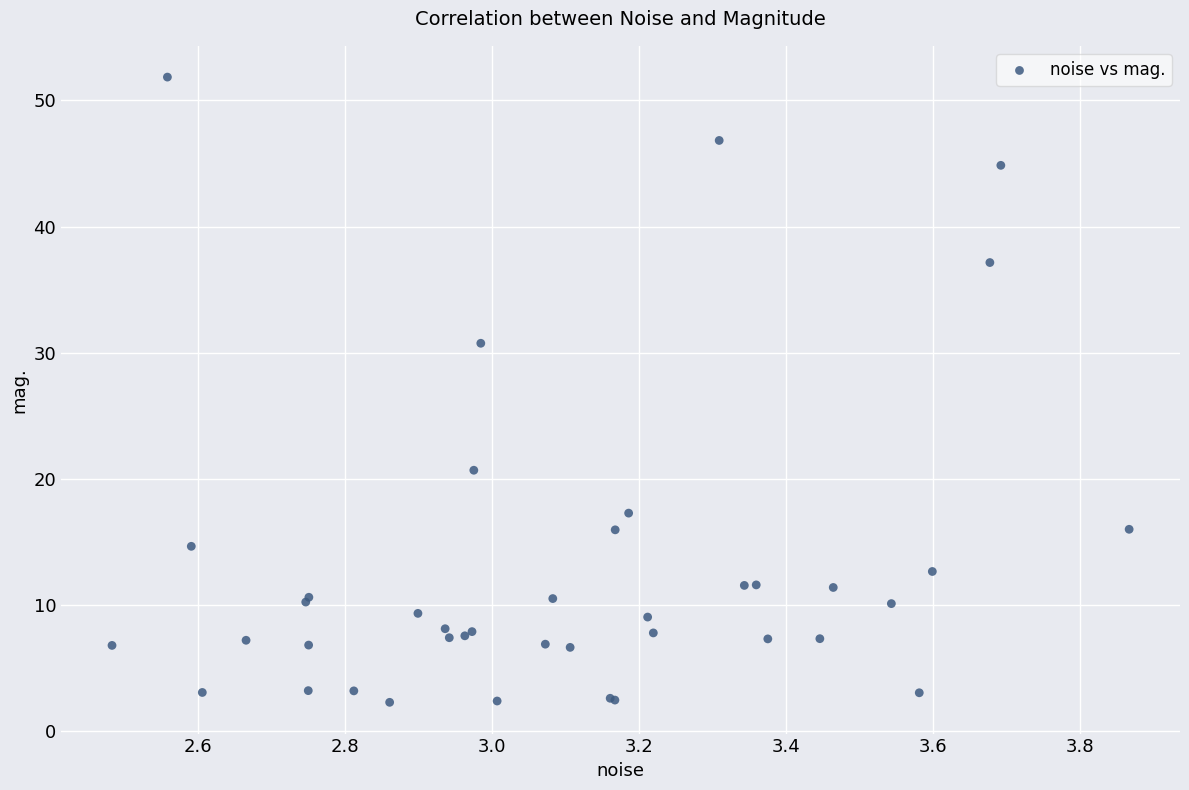

What Y value in the scatter plot is closest to 27?

30.7